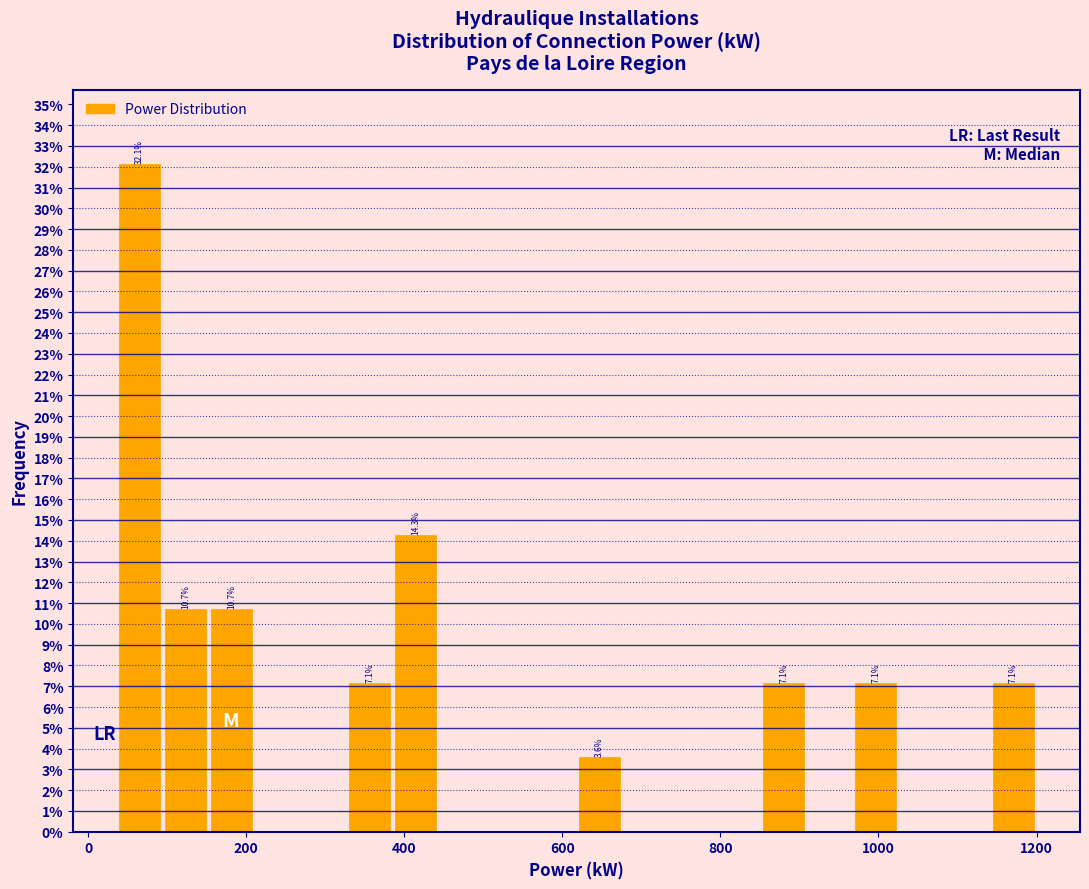

Around what value on the x-axis is the tallest bar? Give the approximate position of its centre, as read against the axis.

60